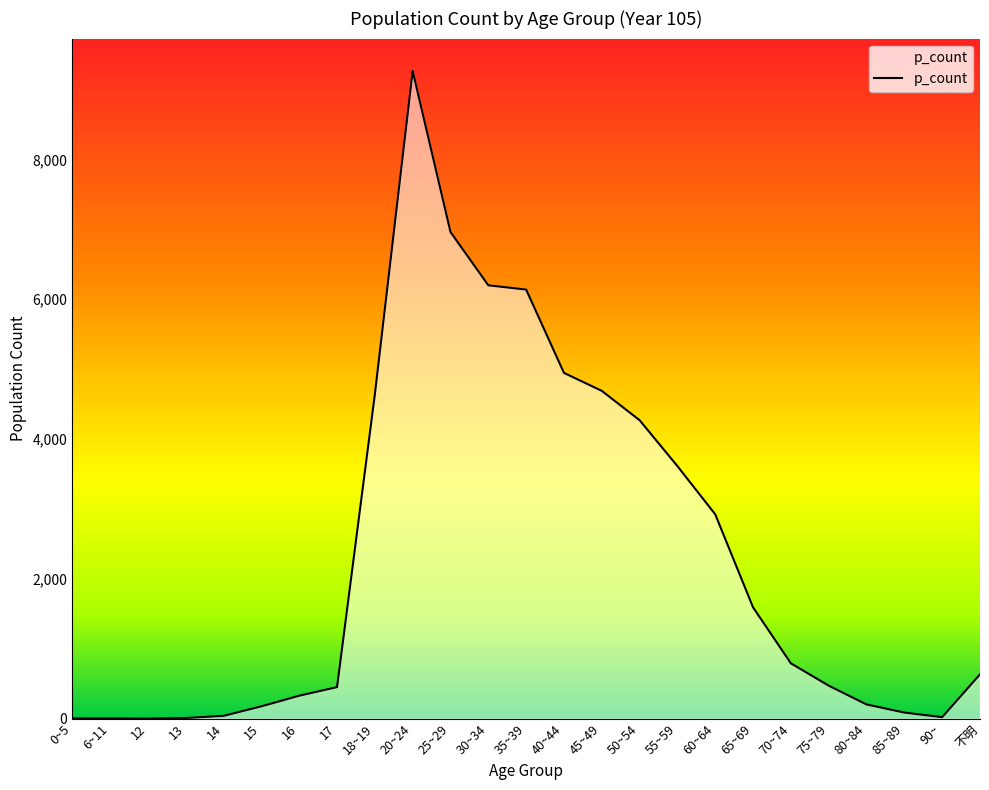

Which category has the highest value across all series?

20~24